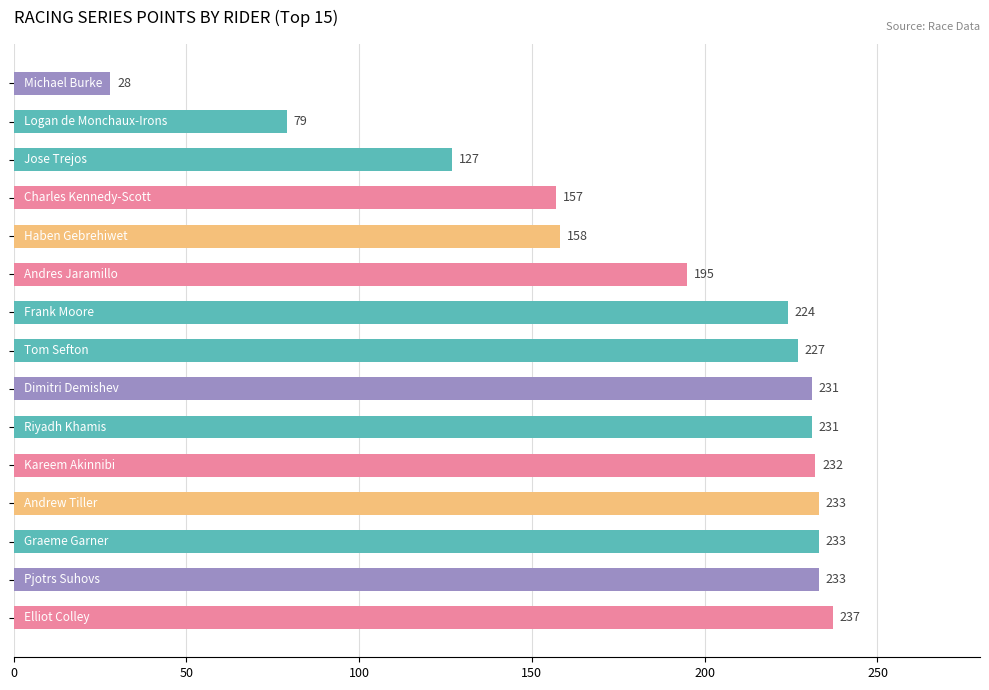

What is the sum of all values?

2825